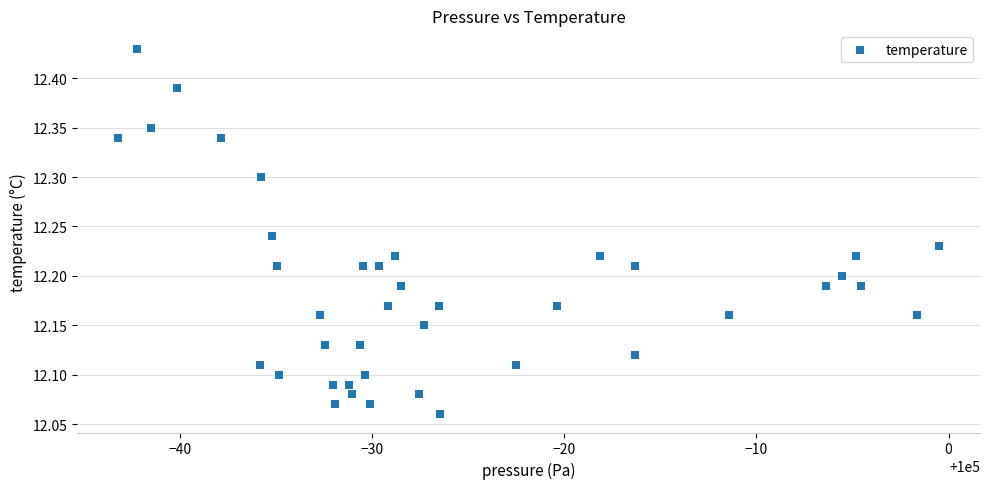

What is the range of Y values (max minus min)?

0.4